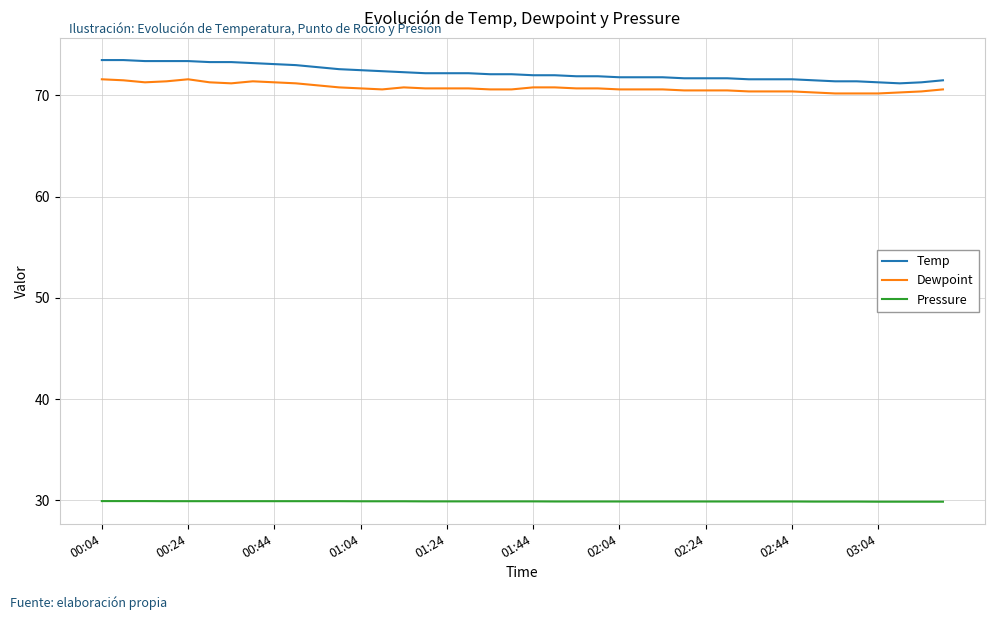

How many series are shown in this chart?

3